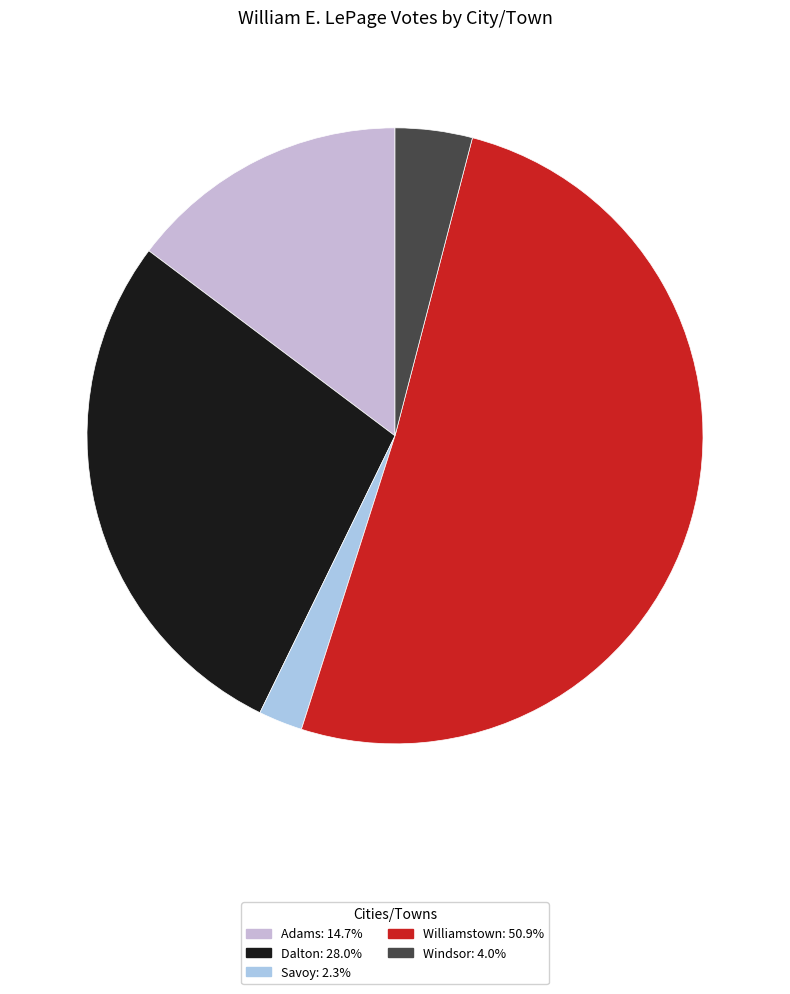

What is the total percentage of Dalton and Windsor?

32.1%